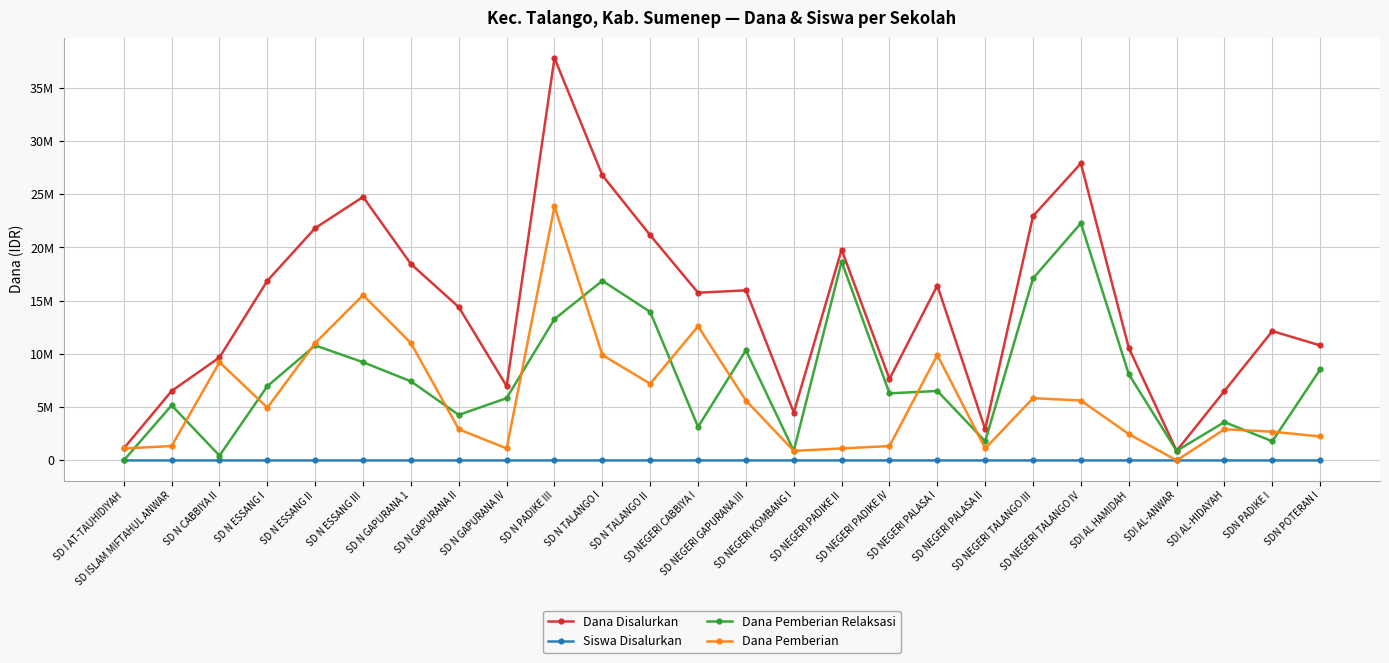

What are all the series names shown in the legend?

Dana Disalurkan, Siswa Disalurkan, Dana Pemberian Relaksasi, Dana Pemberian